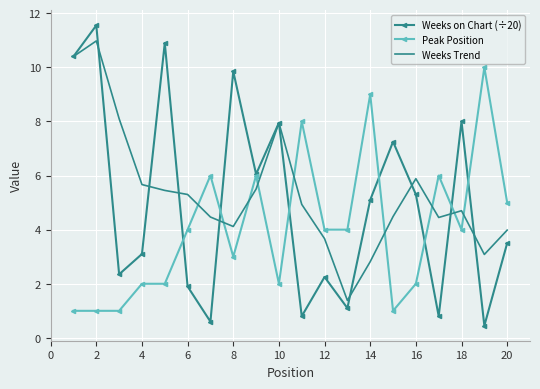

What is the minimum value shown in the chart?

0.5